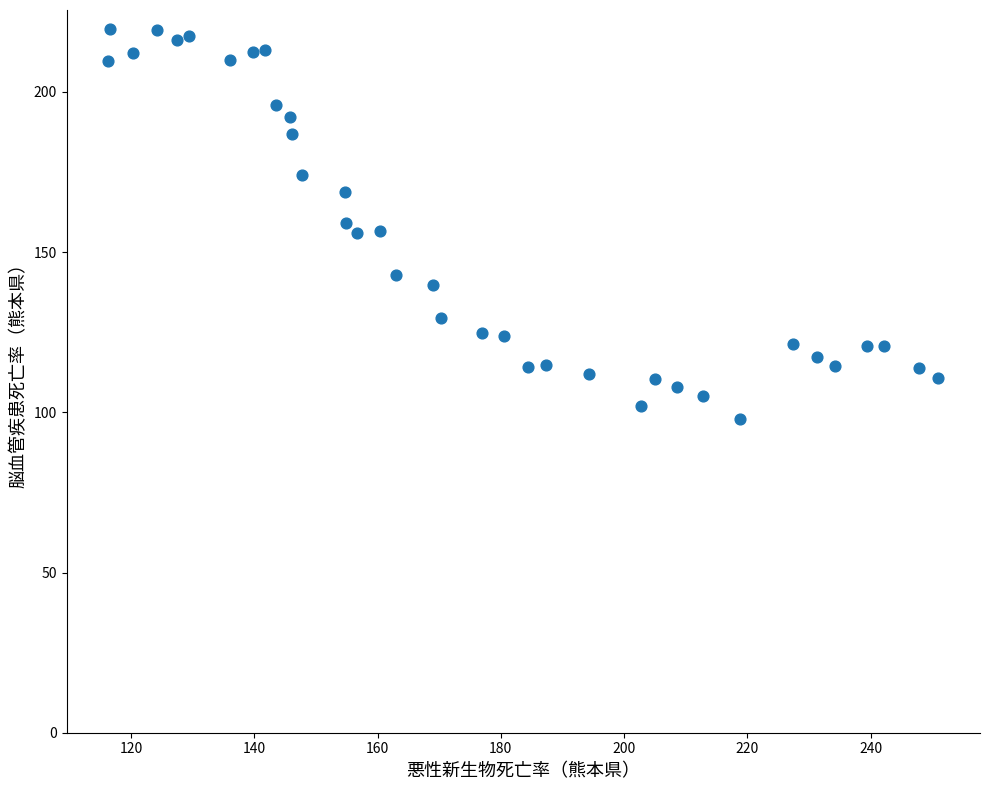

What is the range of Y values (max minus min)?

121.5